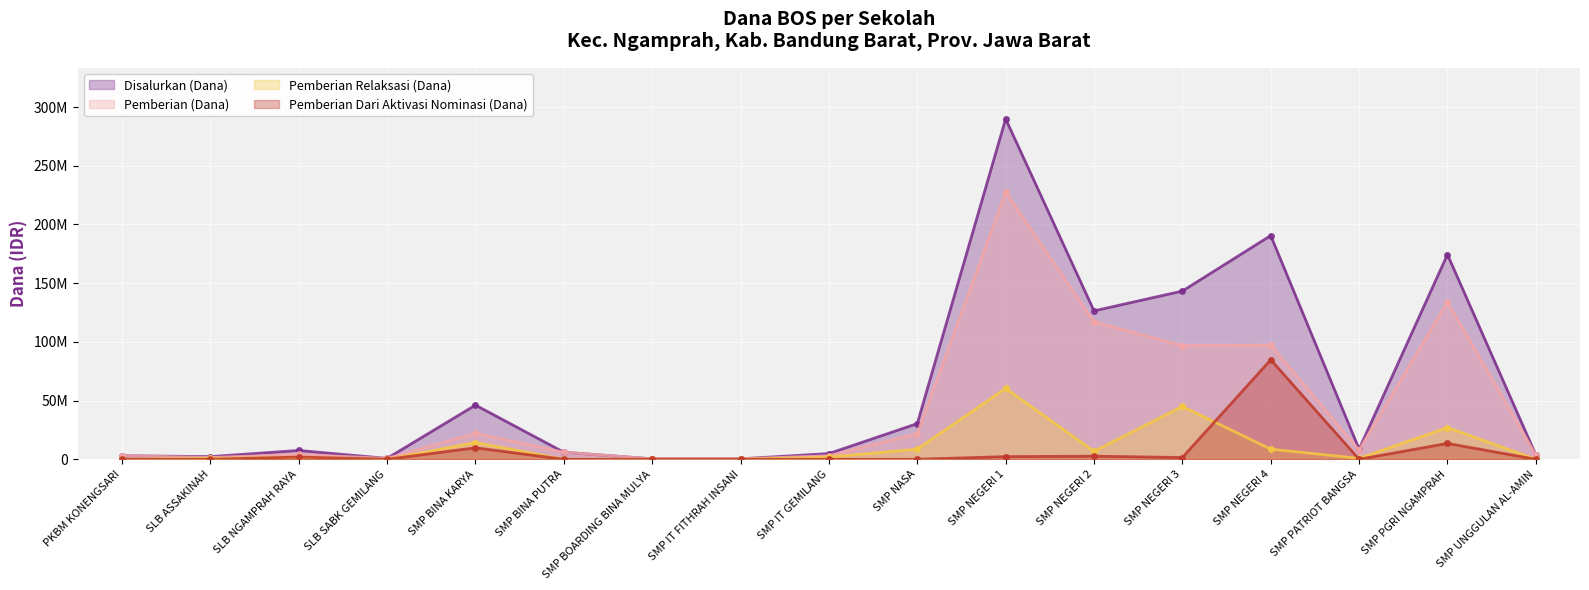

Which category has the lowest value in the Pemberian Dari Aktivasi Nominasi (Dana) series?

PKBM KONENGSARI